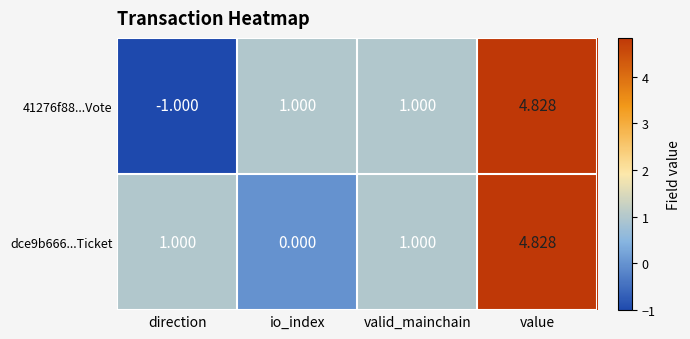

Rank the series by their average value, from highest to lowest.

dce9b666...Ticket, 41276f88...Vote